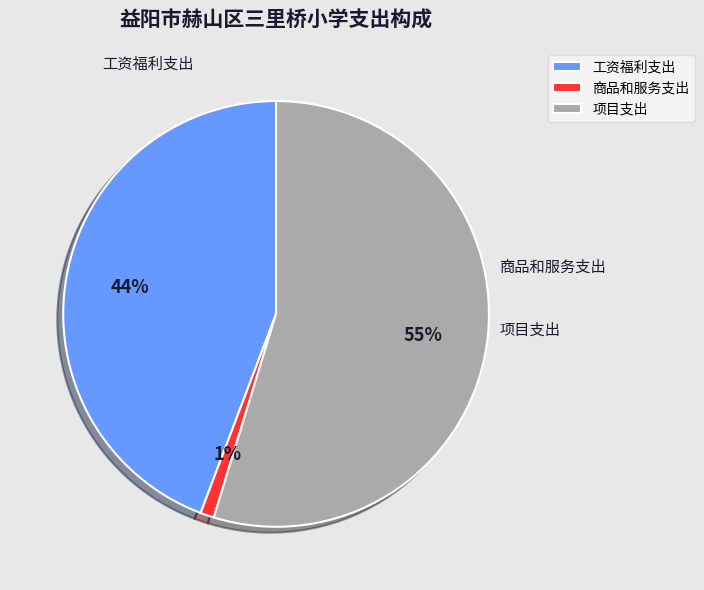

What is the change in value from 工资福利支出 to 商品和服务支出?

-567.0